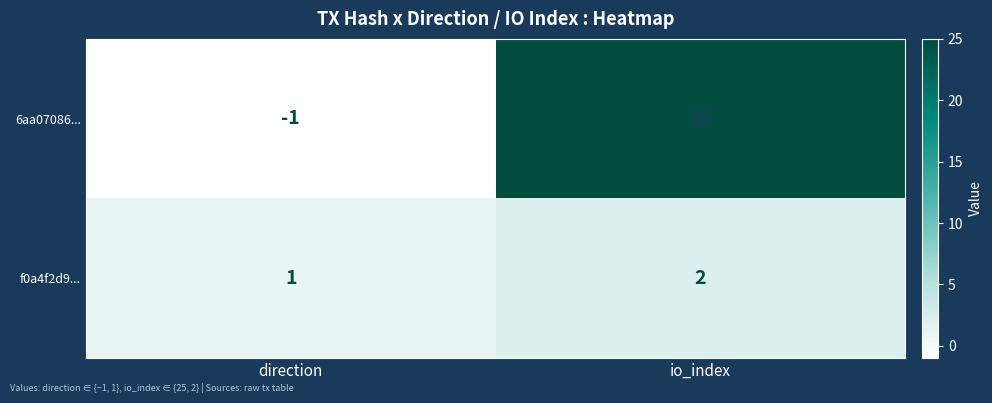

What is the sum of all 6aa07086... values?

24